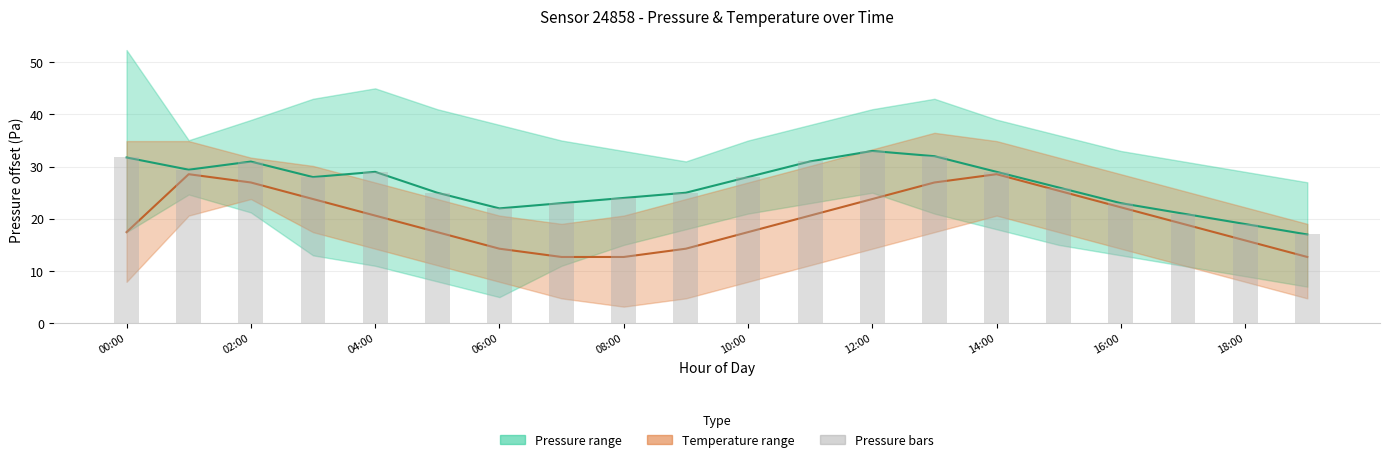

Is it true that Temperature (mid) equals 7.6 at 10:00?

False